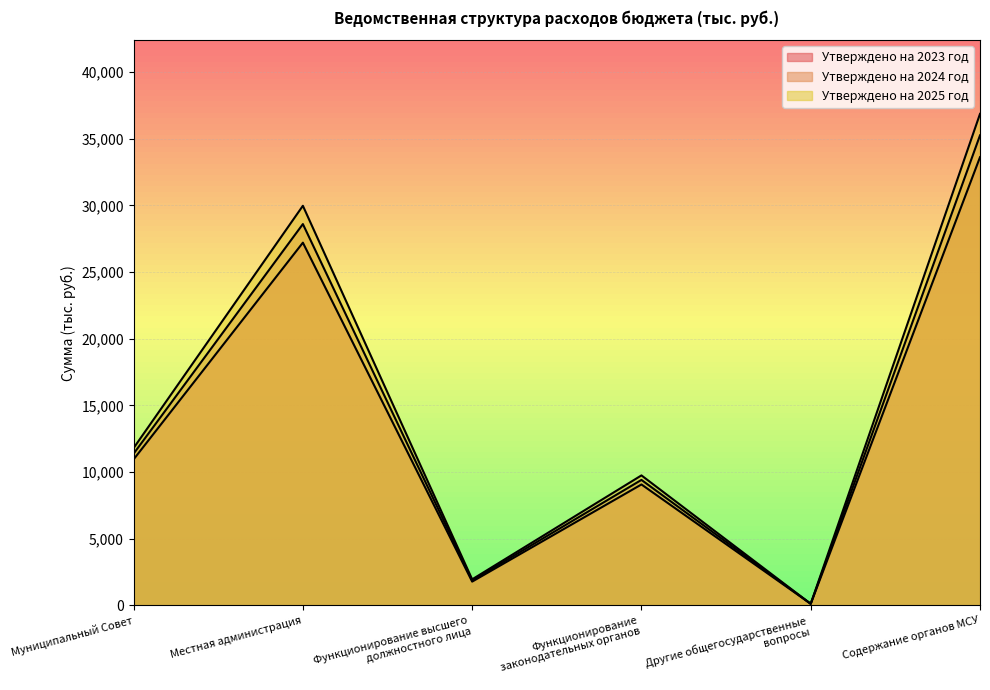

What are all the series names shown in the legend?

Утверждено на 2023 год, Утверждено на 2024 год, Утверждено на 2025 год